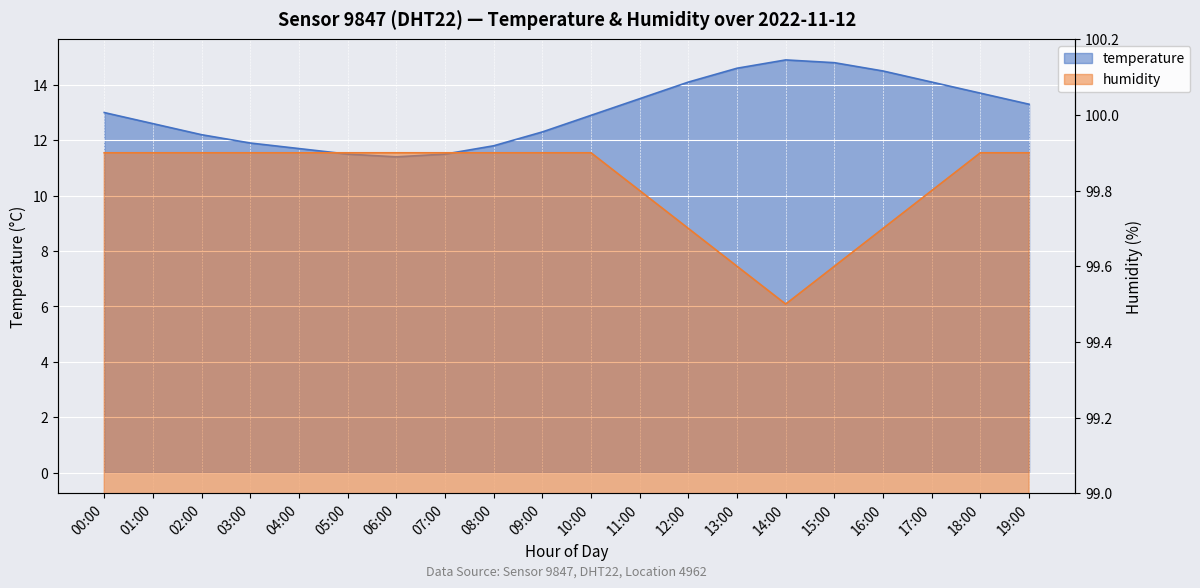

True or false: humidity and temperature intersect in this chart.

False